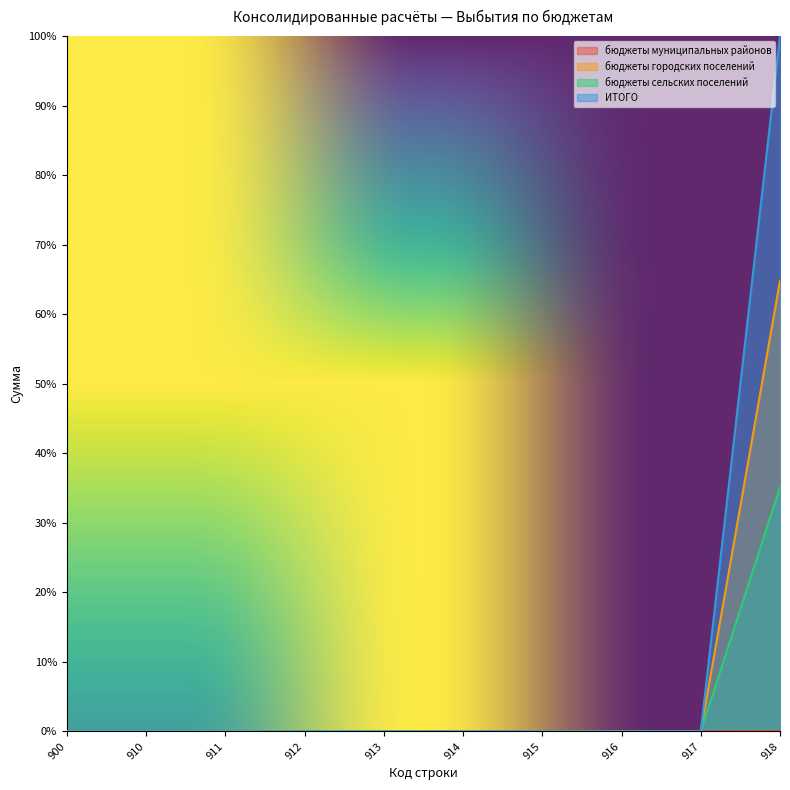

Count the бюджеты муниципальных районов values in the range 0 to 1.

10